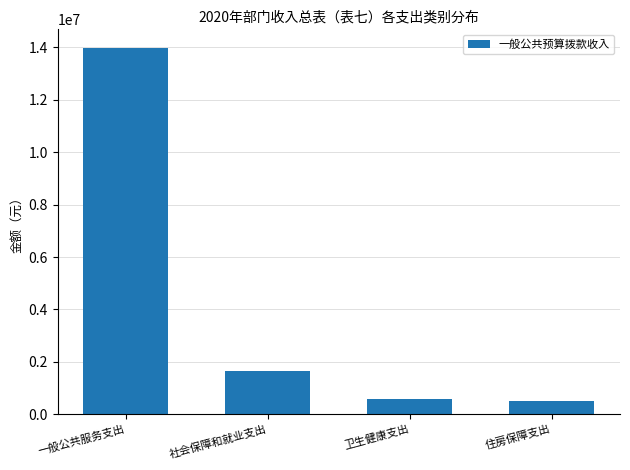

At which label is the value closest to 7248464?

社会保障和就业支出